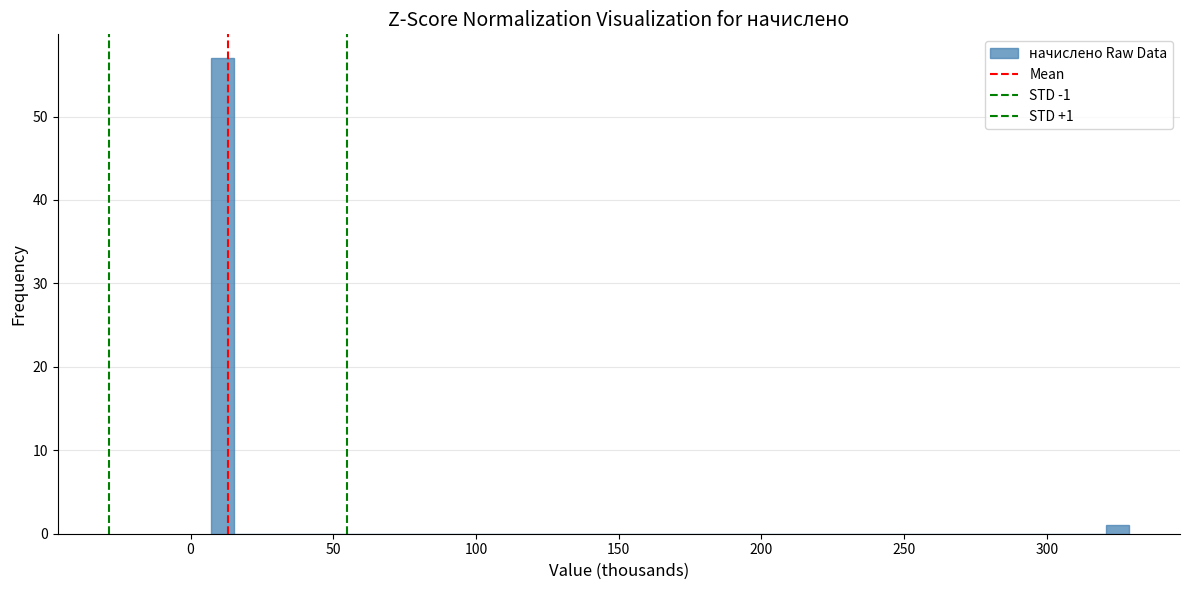

Around what value on the x-axis is the tallest bar? Give the approximate position of its centre, as read against the axis.

10